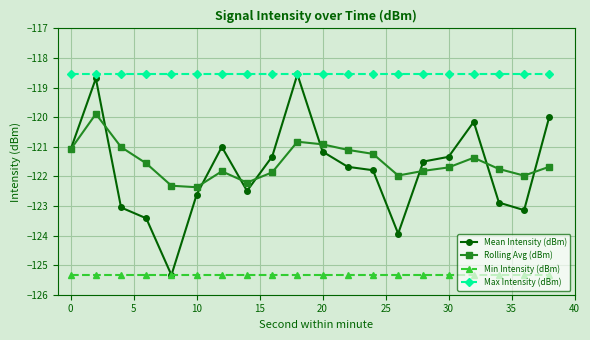

What is the value of the Rolling Avg (dBm) point at the 7th from the left?

-121.8